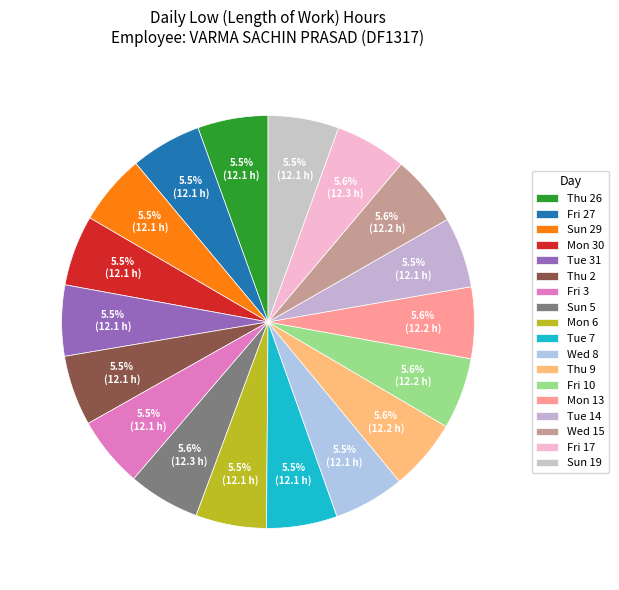

How many slices are in this pie chart?

18